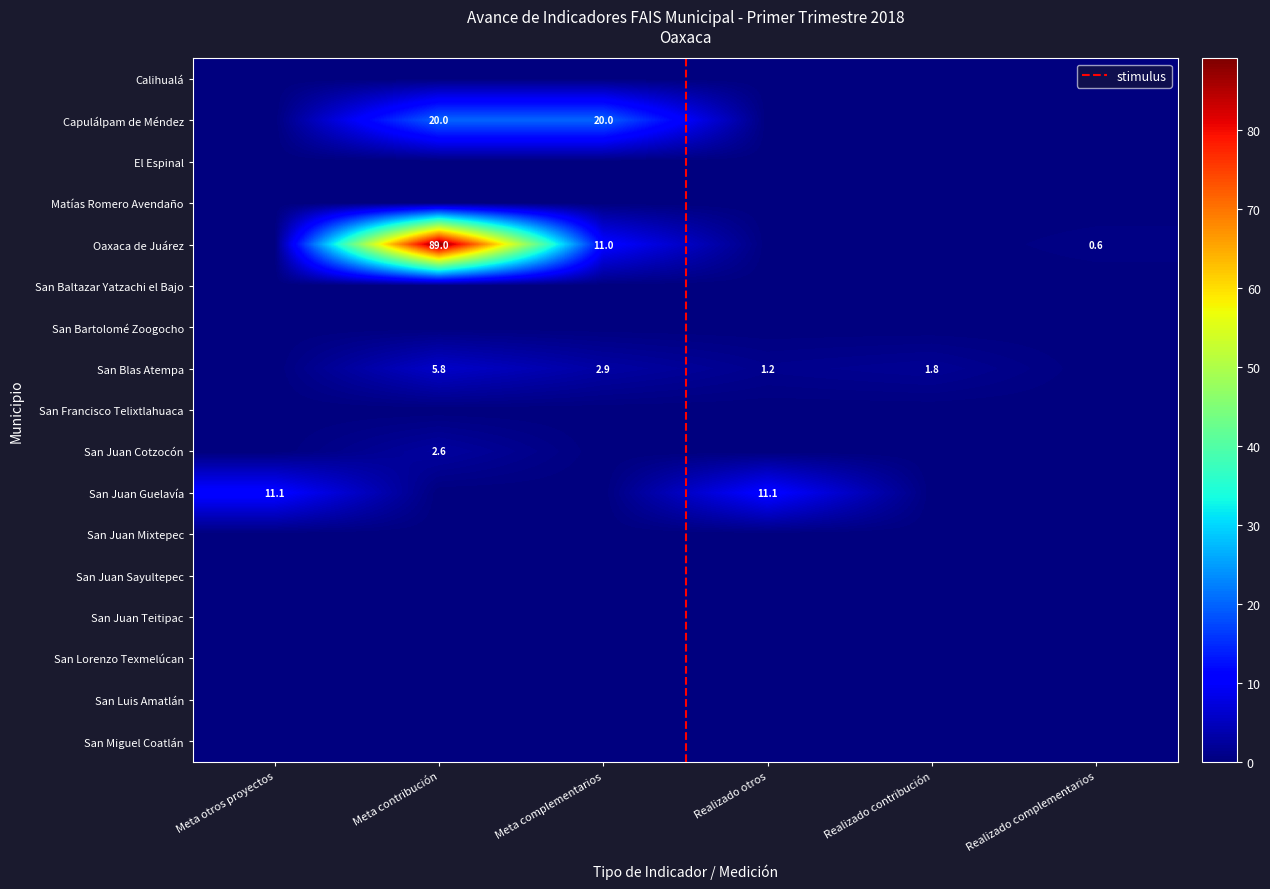

What is the greatest value displayed?

89.0